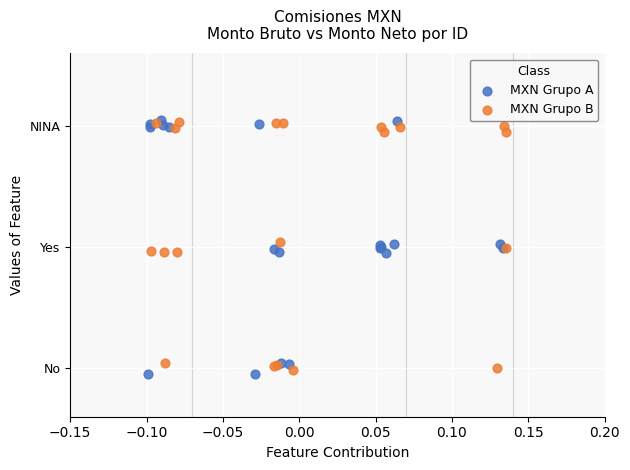

Which series has the widest spread of Y values?

MXN Grupo A